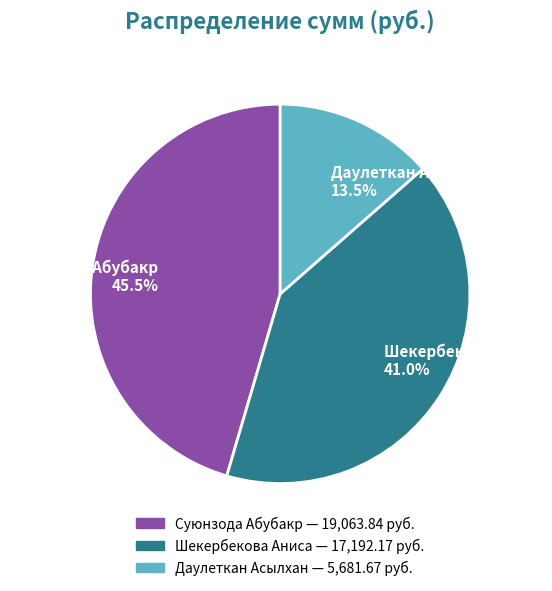

Do Шекербекова Аниса and Суюнзода Абубакр together represent more than half of the pie?

Yes